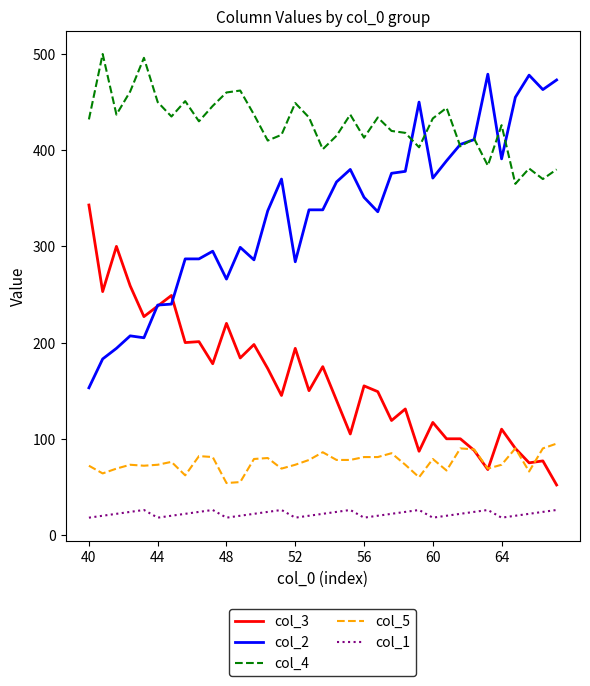

True or false: col_3 and col_4 intersect in this chart.

False